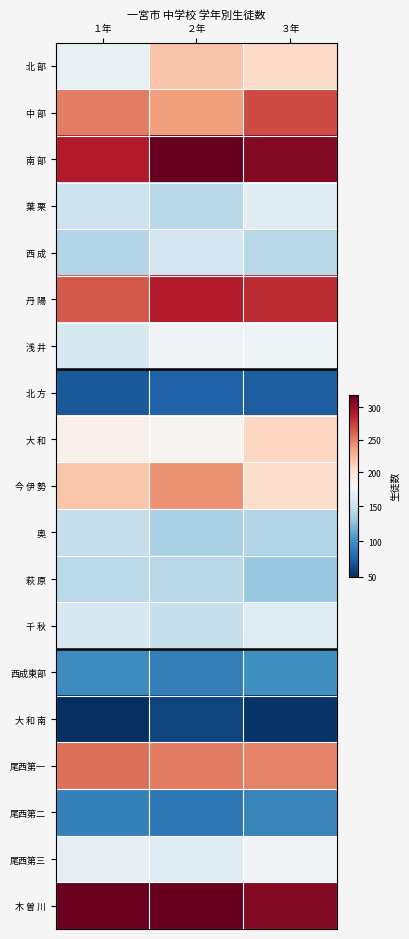

What is the difference between the highest and lowest values at ２年?

258